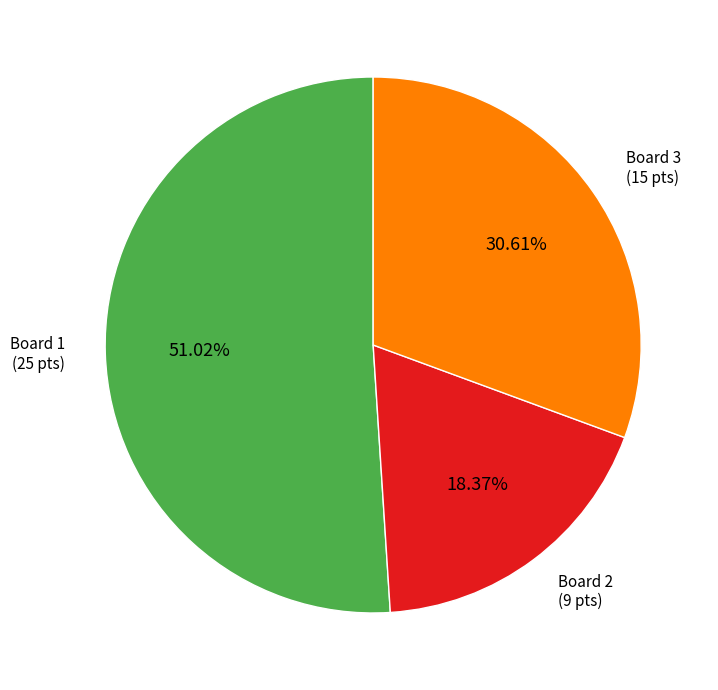

To the nearest percent, what is the difference between the largest and smallest slice percentages?

33%